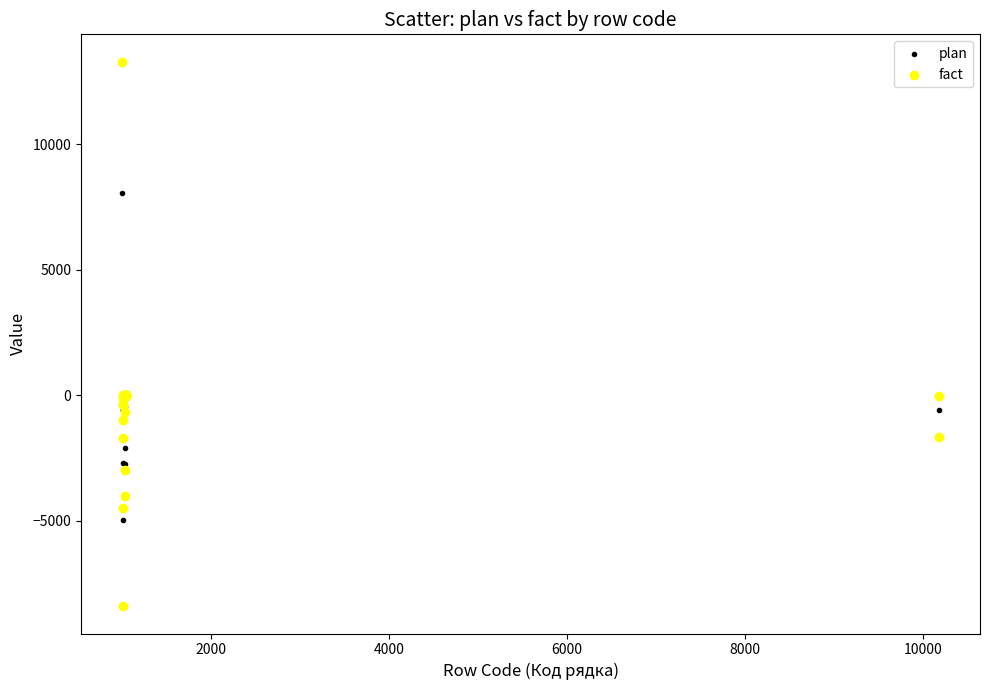

Which series reaches the minimum Y coordinate?

fact